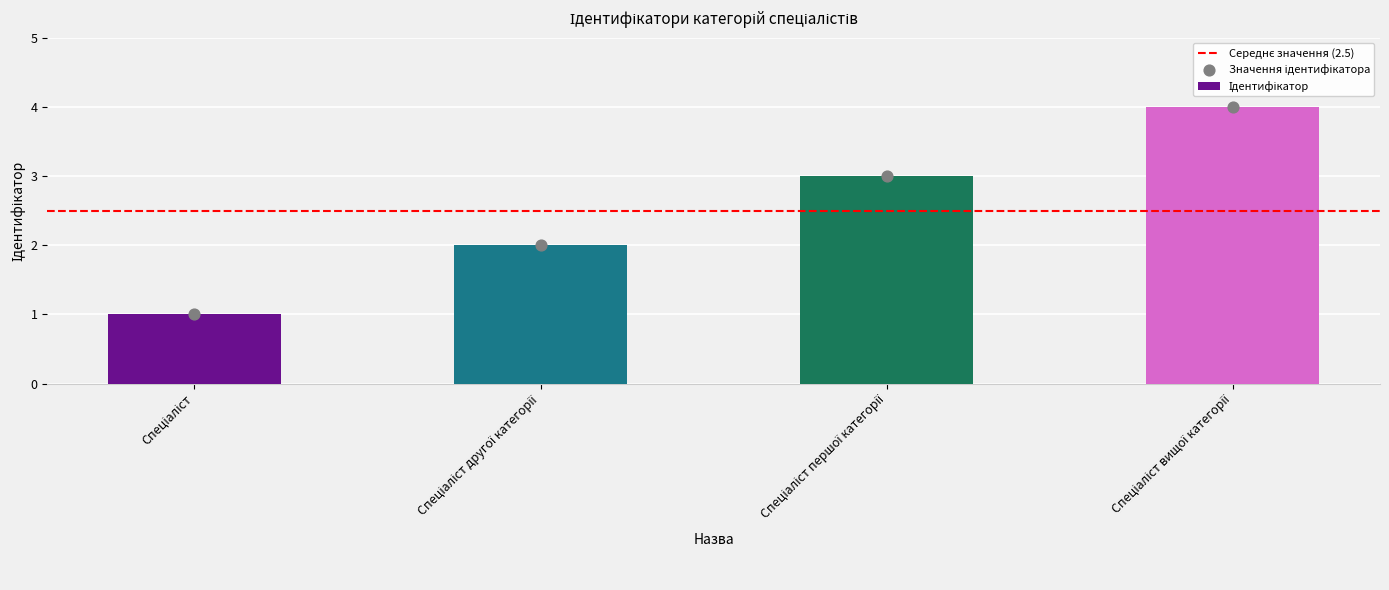

What is the change in value from Спеціаліст to Спеціаліст вищої категорії?

+3